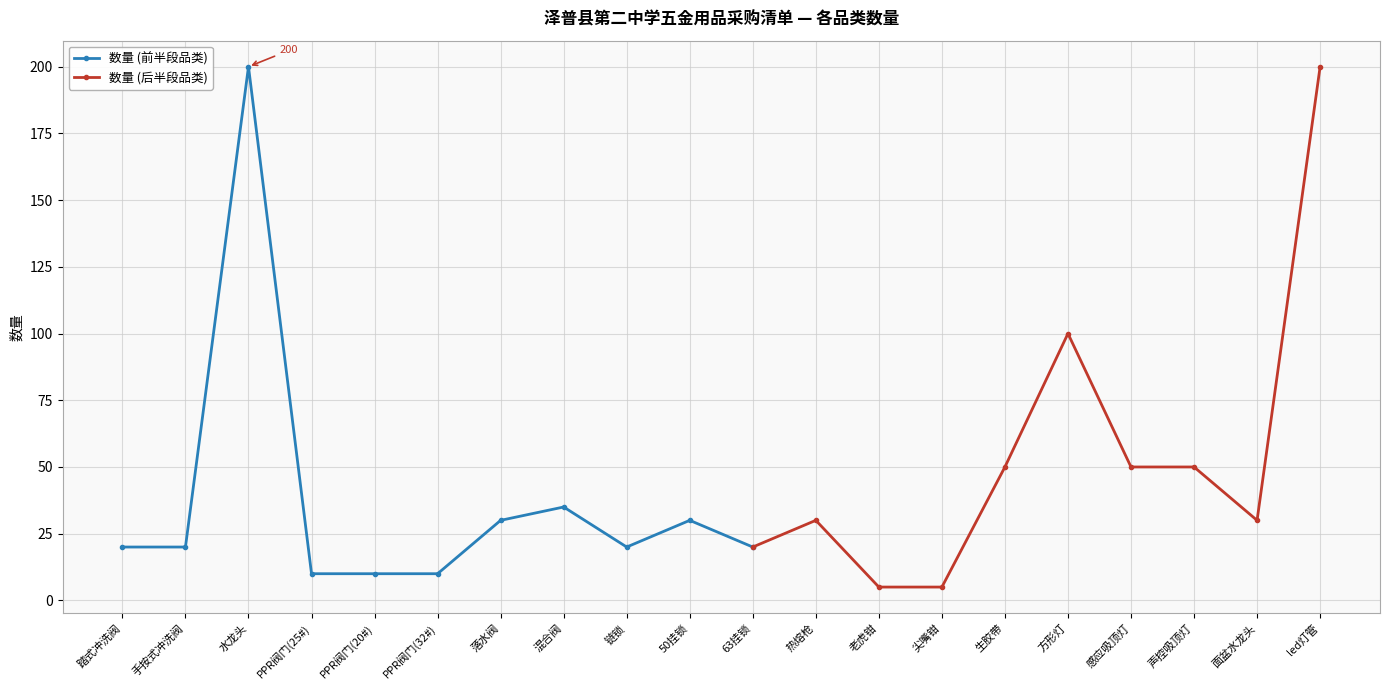

What is the ratio of the value at 感应吸顶灯 to the value at 链锁?

2.5